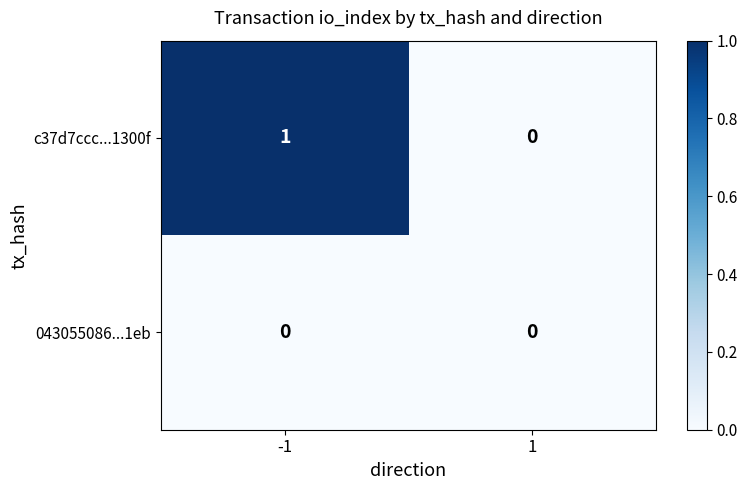

Which series has the largest total across all categories?

c37d7ccc...1300f